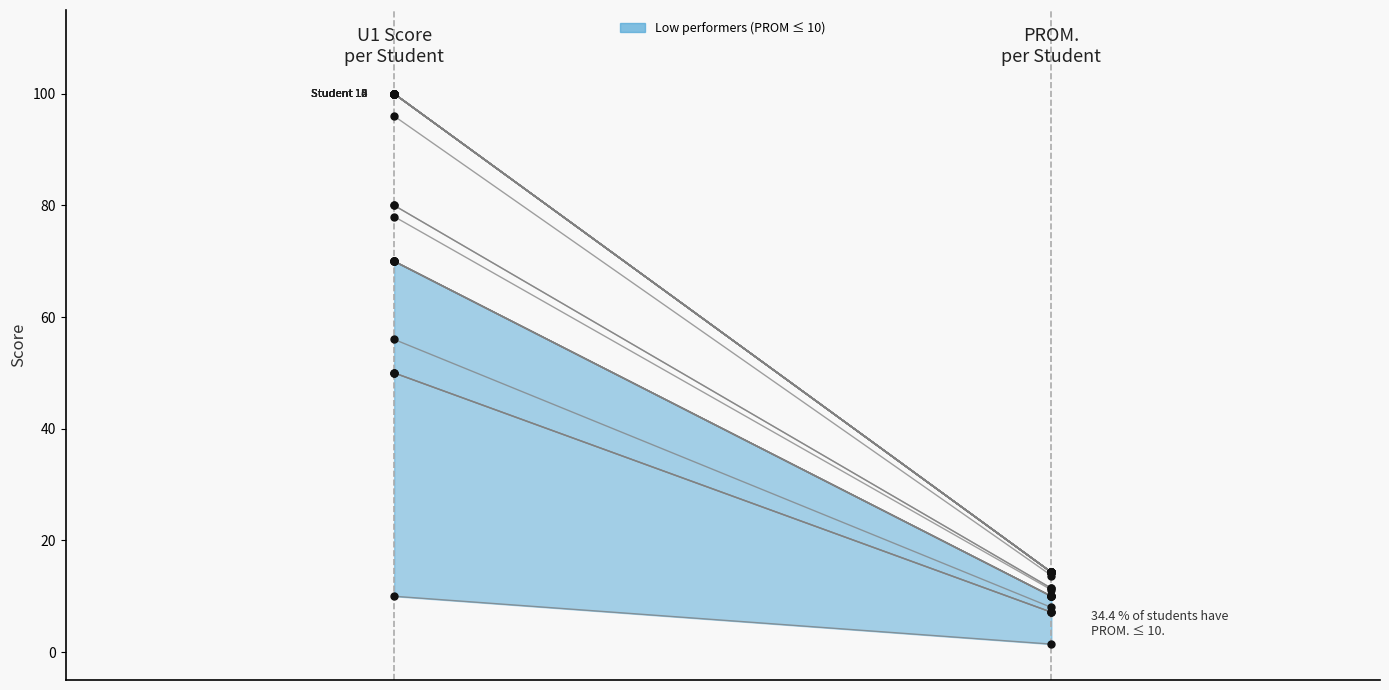

Which series contains the lowest Y value?

PROM.